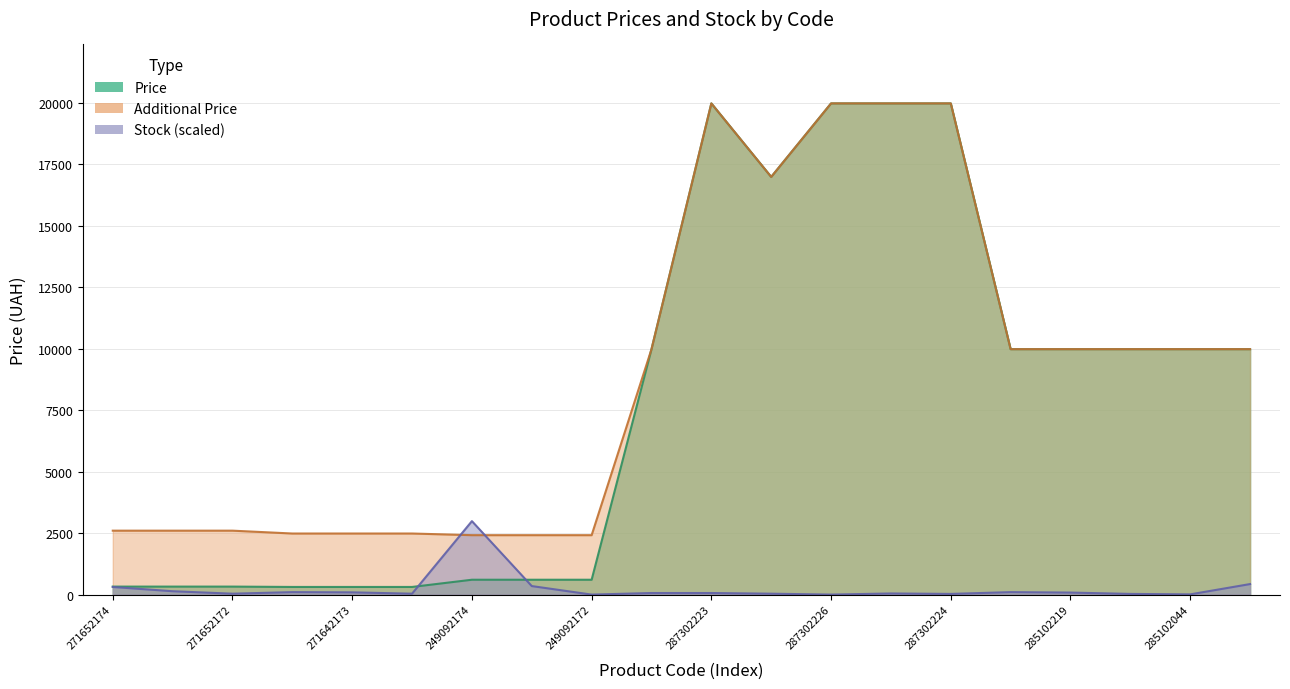

True or false: Stock has more than 0 points higher than both neighbors.

True